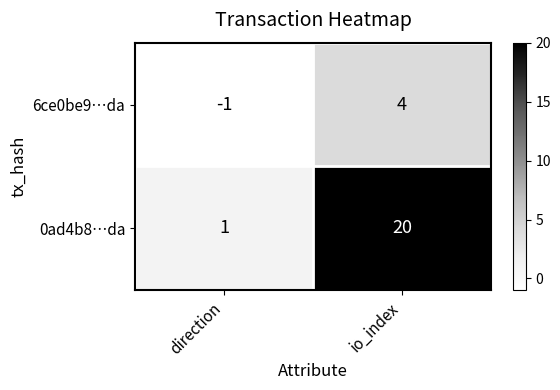

At which category does the chart reach its peak across all series?

io_index